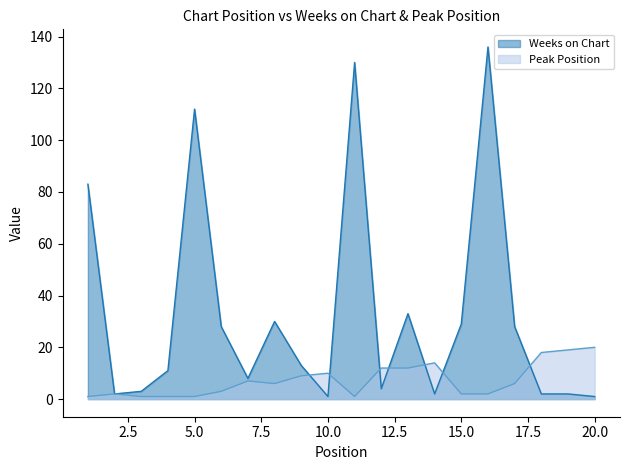

Reading left to right, what are all the values shown in this chart?

Weeks on Chart: 83	2	3	11	112	28	8	30	13	1	130	4	33	2	29	136	28	2	2	1
Peak Position: 1	2	1	1	1	3	7	6	9	10	1	12	12	14	2	2	6	18	19	20